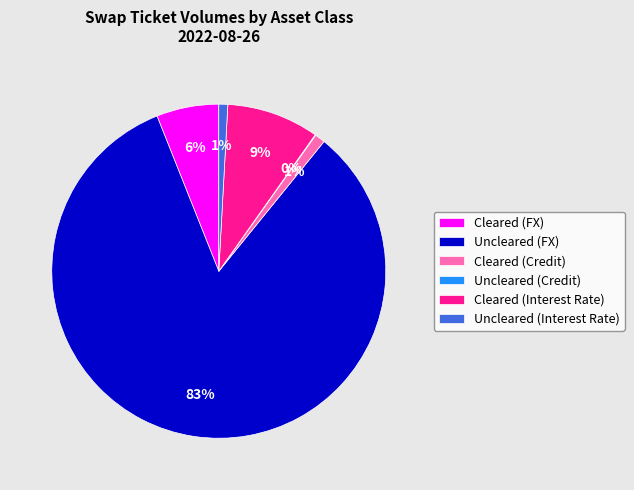

Which category accounts for the majority?

Uncleared (FX)